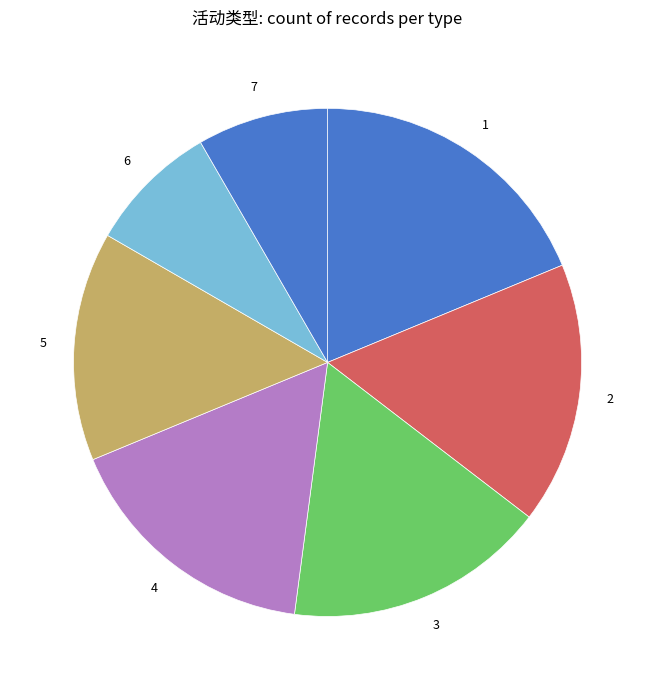

Count the number of slices in the pie.

7